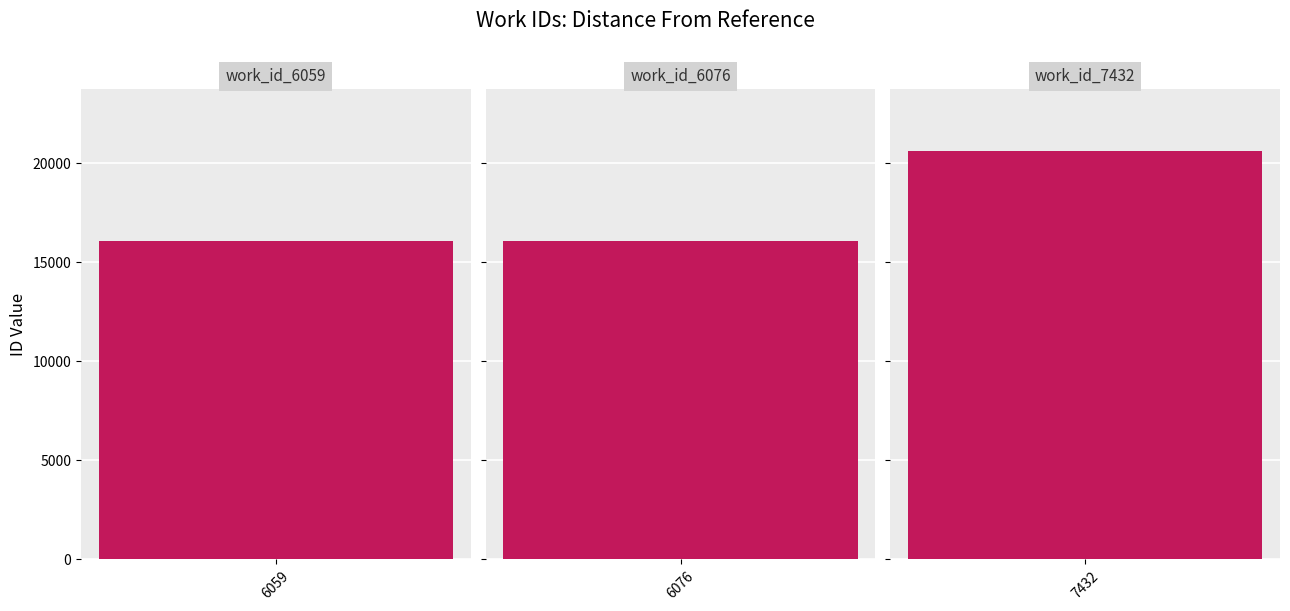

The chart shows a value of 6694 at 6076. True or false?

False